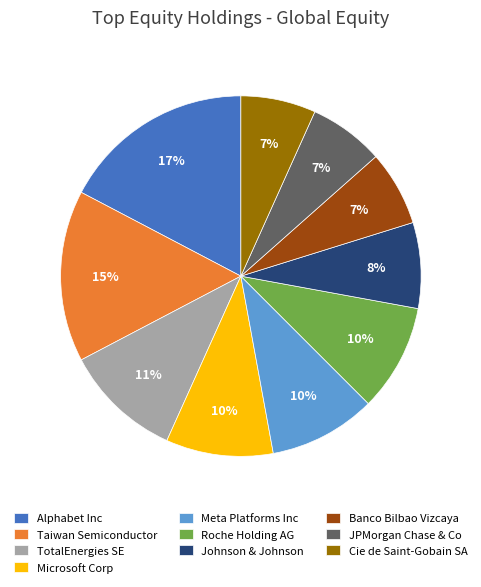

Which category has the biggest portion of the pie?

Alphabet Inc